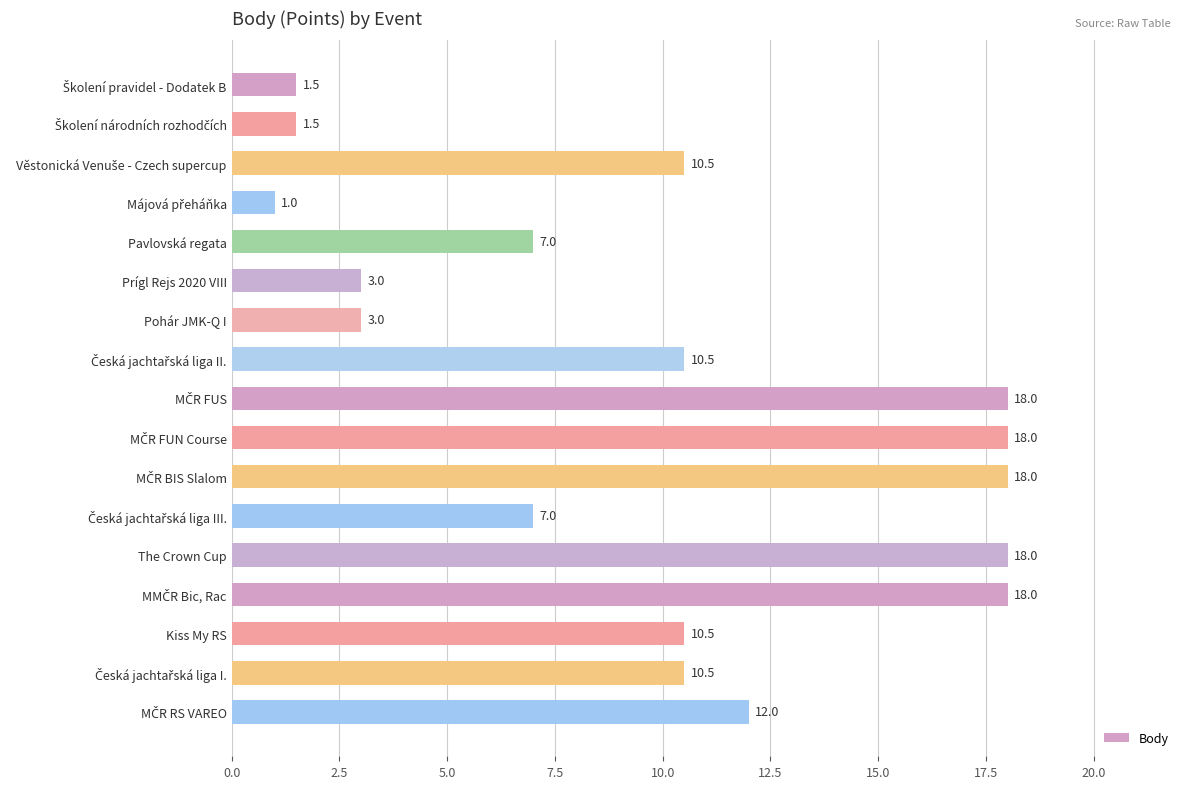

What is the smallest value displayed?

1.0